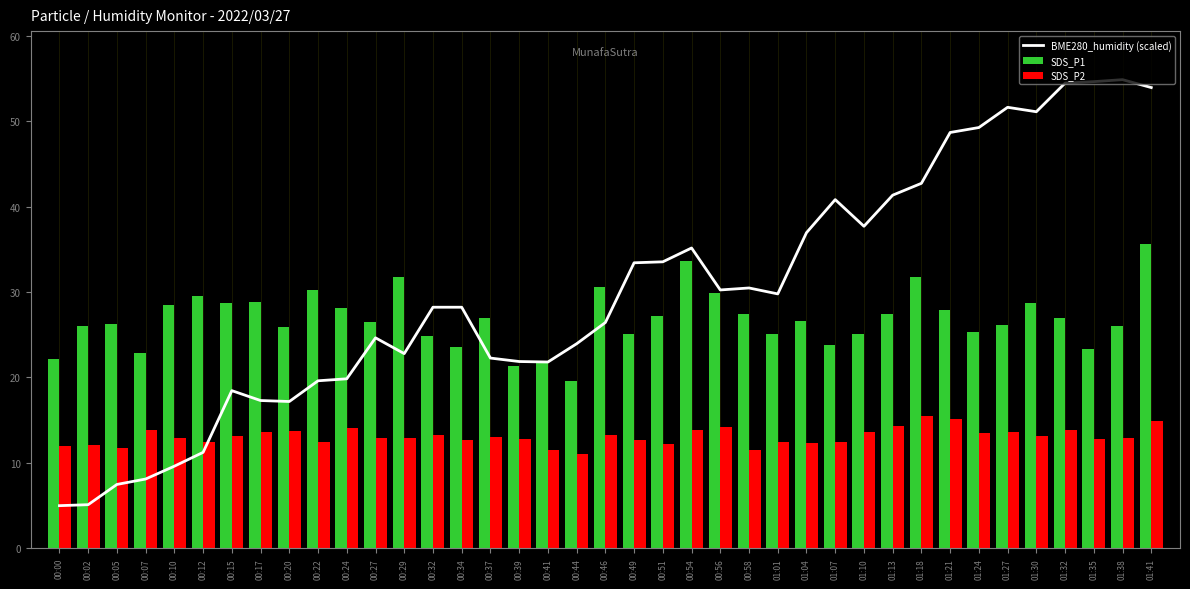

What position from the left is 00:24?

11